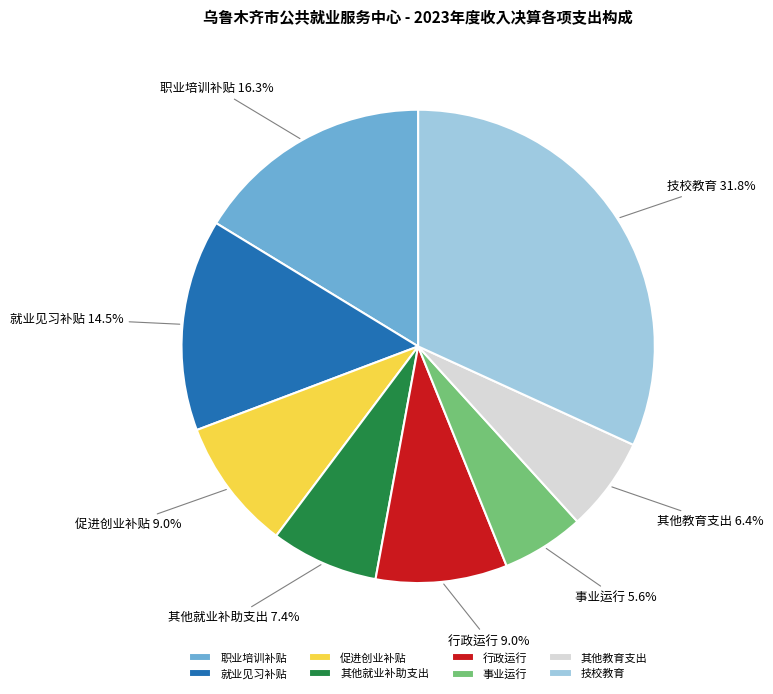

Is there any slice that represents more than half of the pie?

No